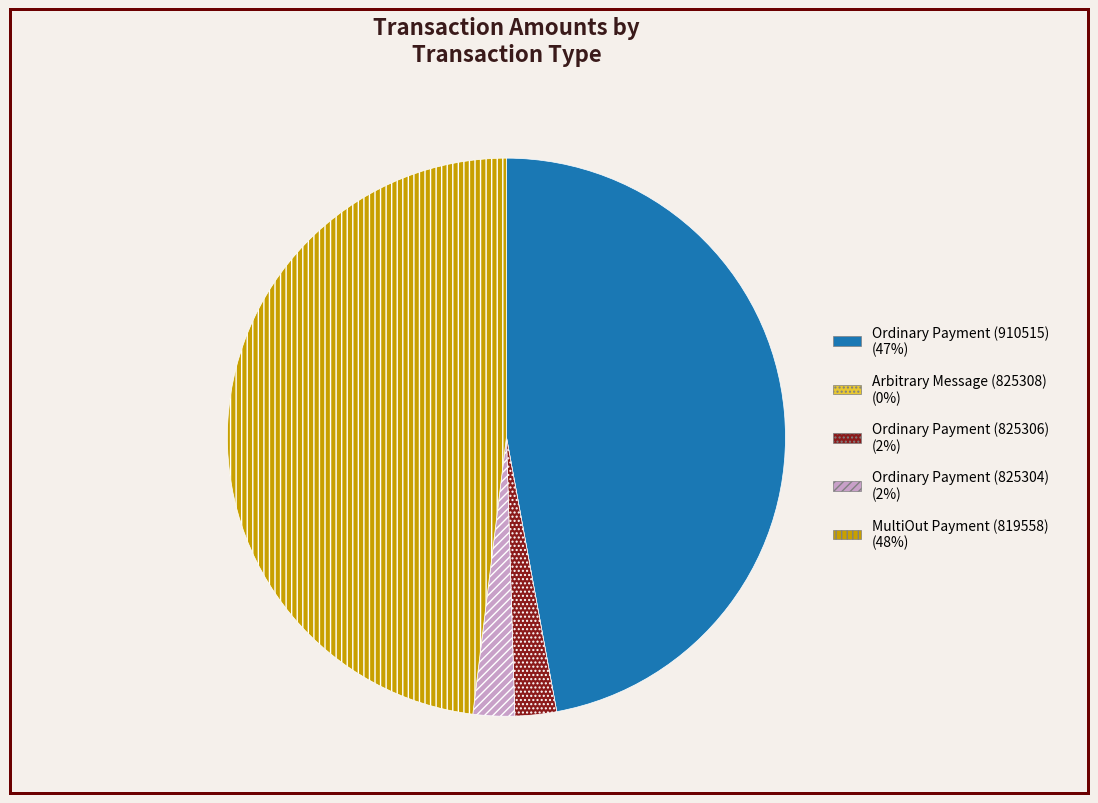

Do Ordinary Payment (825304) (2%) and Ordinary Payment (910515) (47%) together represent more than half of the pie?

No